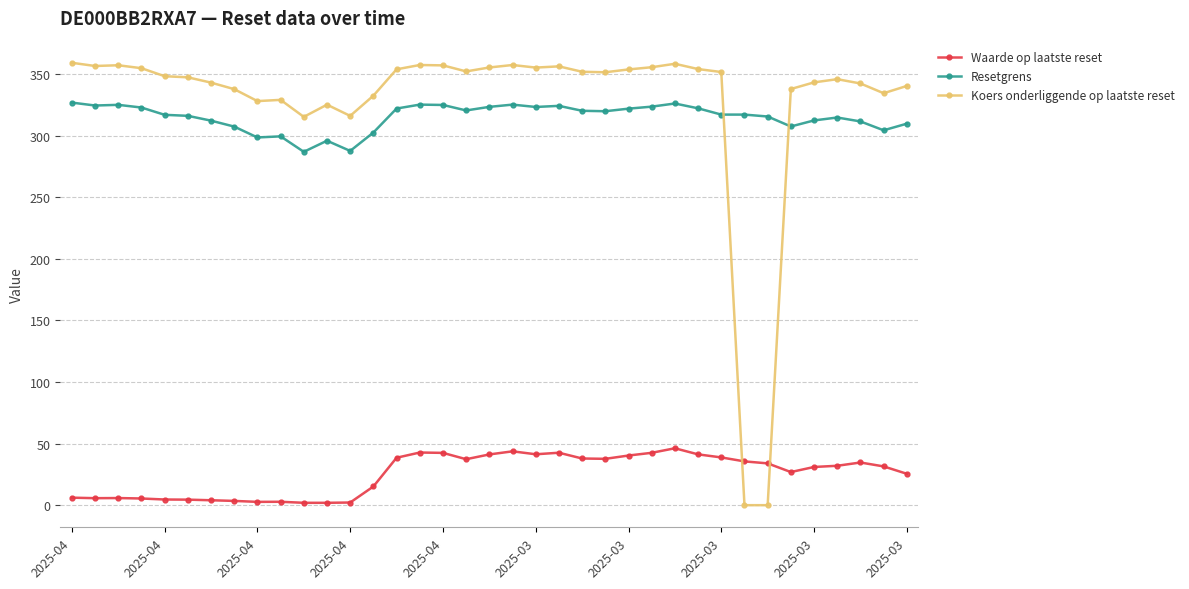

List the series in order of their peak value, lowest first.

Waarde op laatste reset, Resetgrens, Koers onderliggende op laatste reset